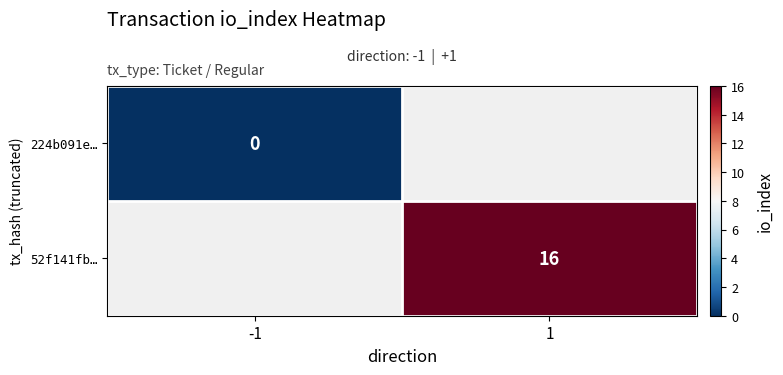

Which category has the lowest value in the row_0 series?

-1